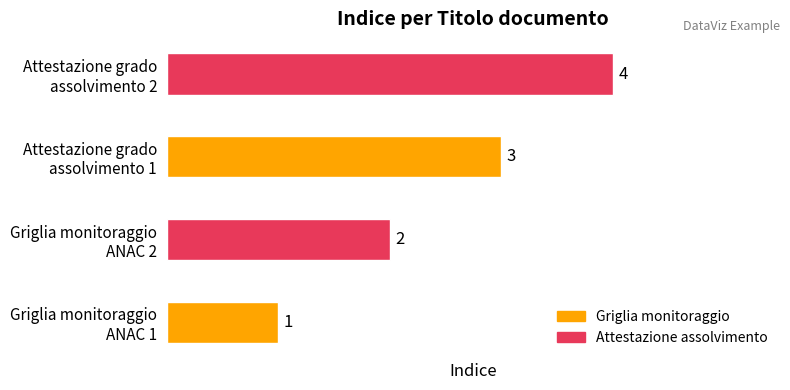

What is the sum of all values?

10